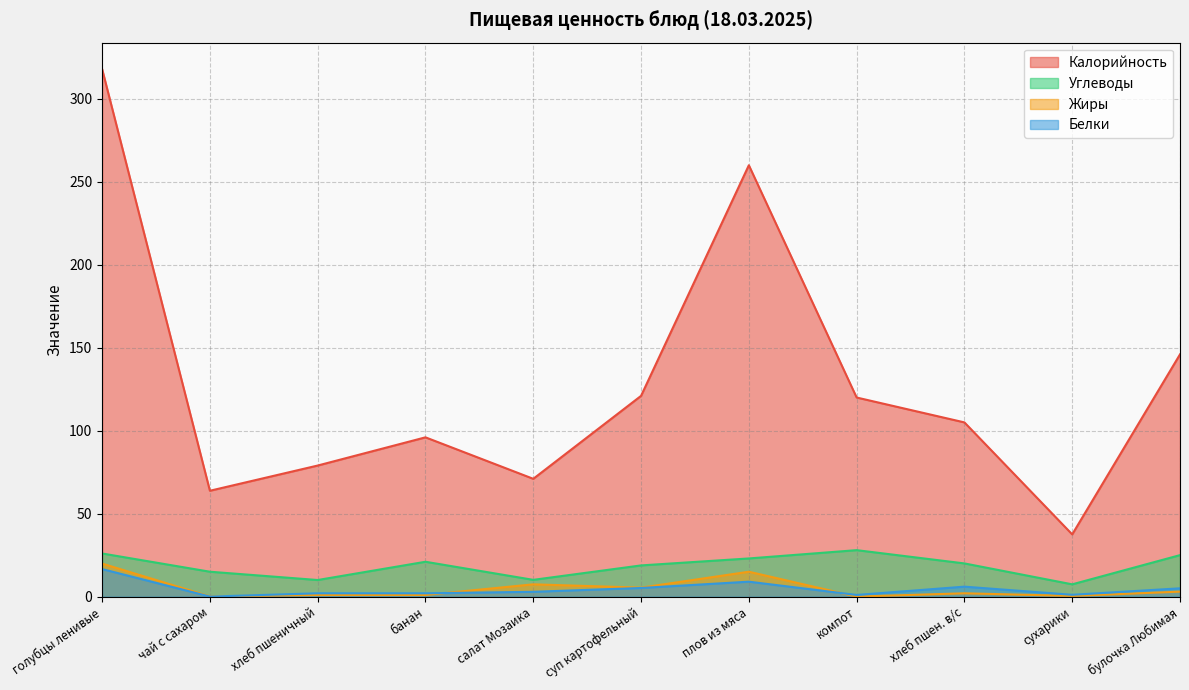

At which category does Углеводы reach its first local peak?

банан